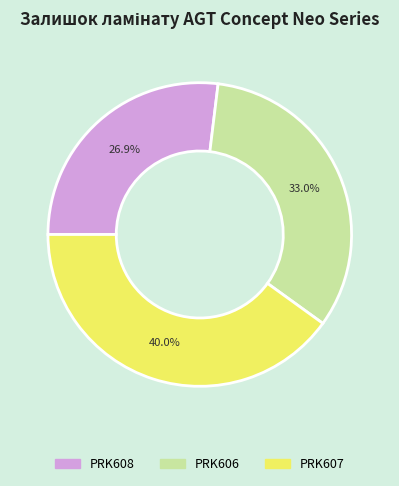

Is there a majority slice in this chart?

No